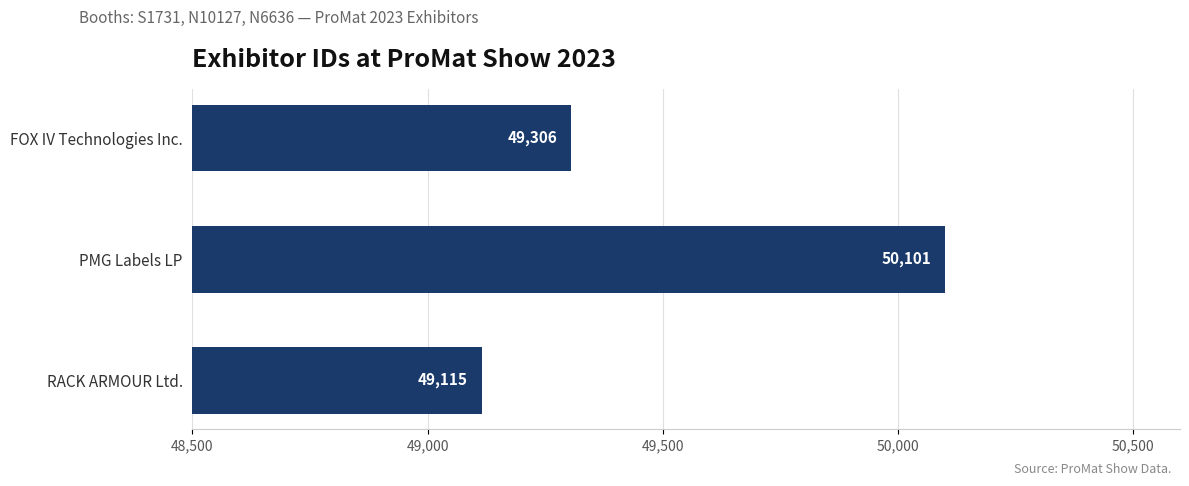

What is the maximum value shown in the chart?

50101